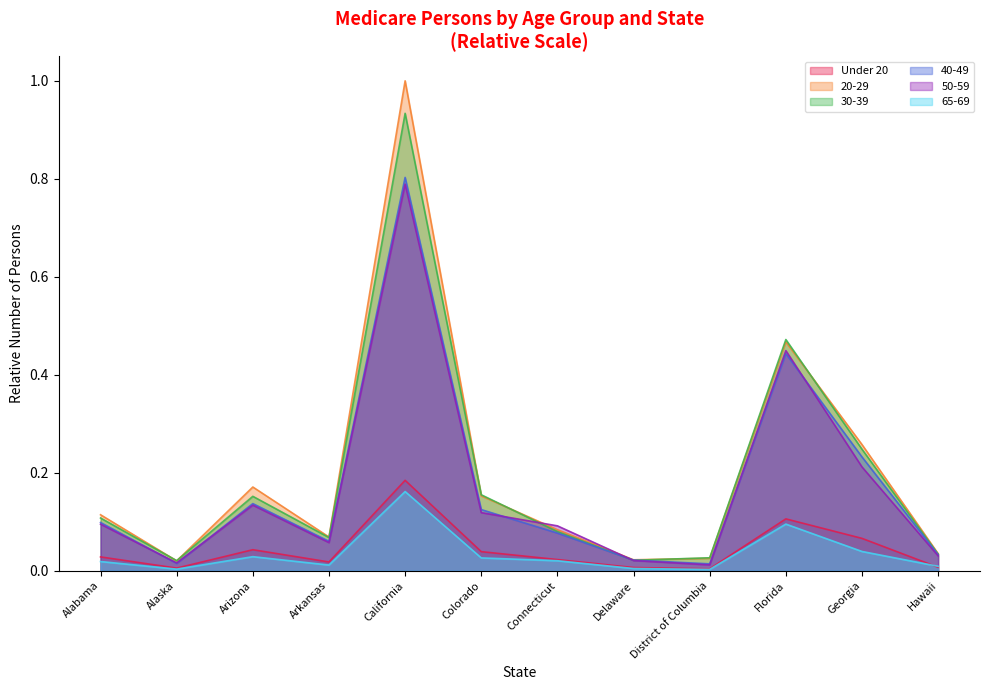

Where is the first local maximum for 50-59?

Arizona